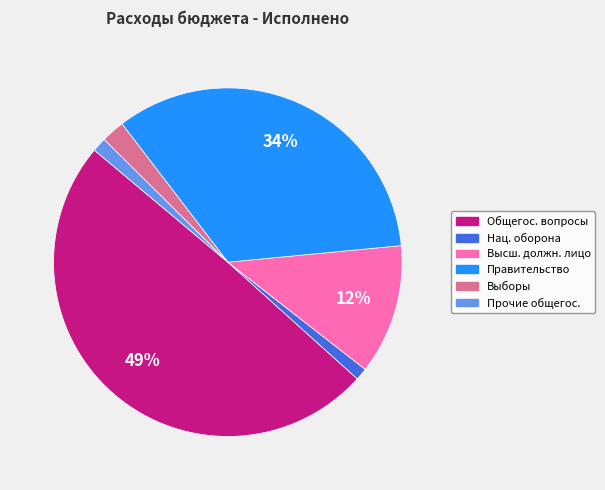

To the nearest percent, what is the difference between the largest and smallest slice percentages?

48%